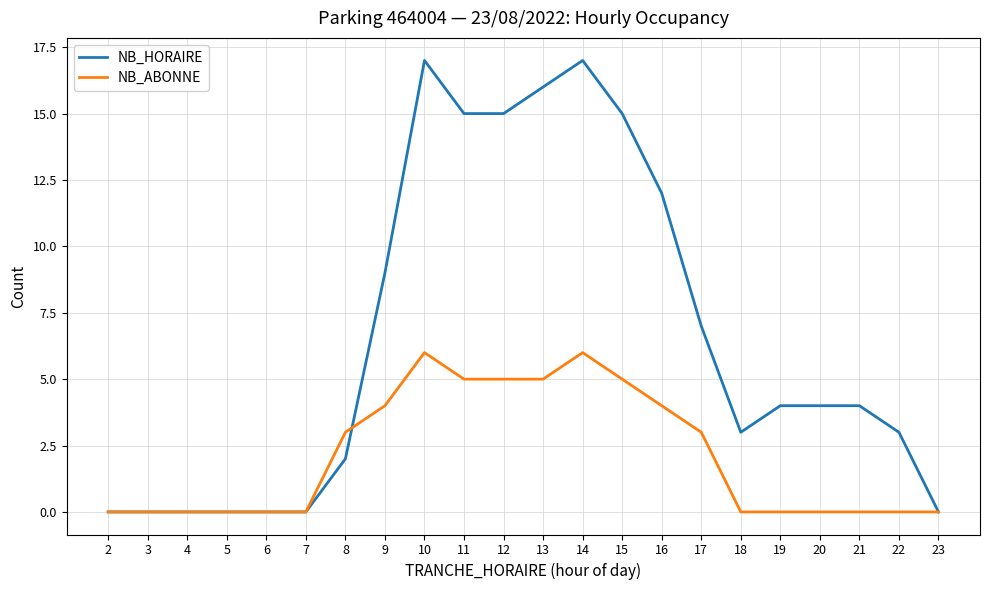

Reading right to left, what are all the values shown in this chart?

NB_HORAIRE: 0	3	4	4	4	3	7	12	15	17	16	15	15	17	9	2	0	0	0	0	0	0
NB_ABONNE: 0	0	0	0	0	0	3	4	5	6	5	5	5	6	4	3	0	0	0	0	0	0